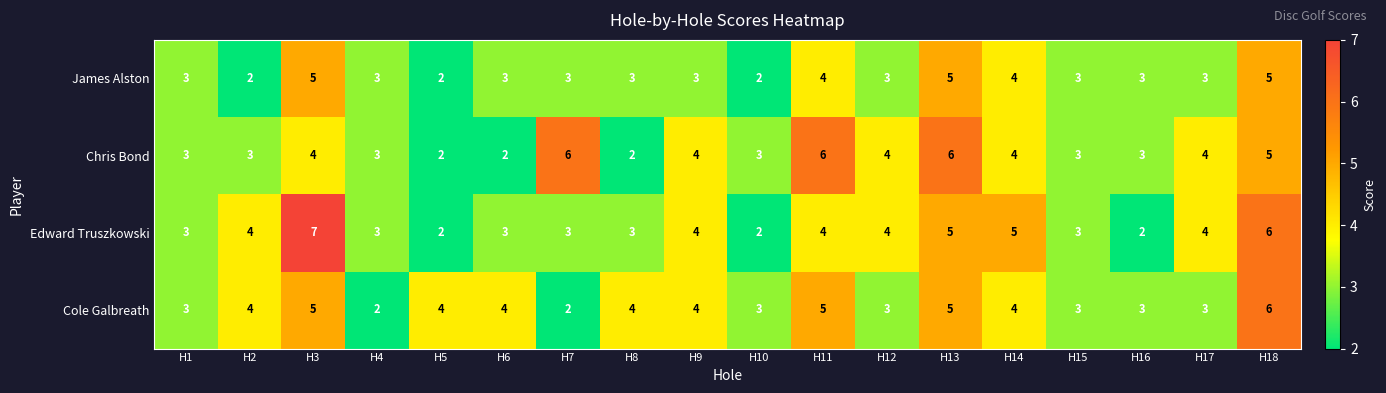

True or false: Cole Galbreath has a value of 6 at H18.

True